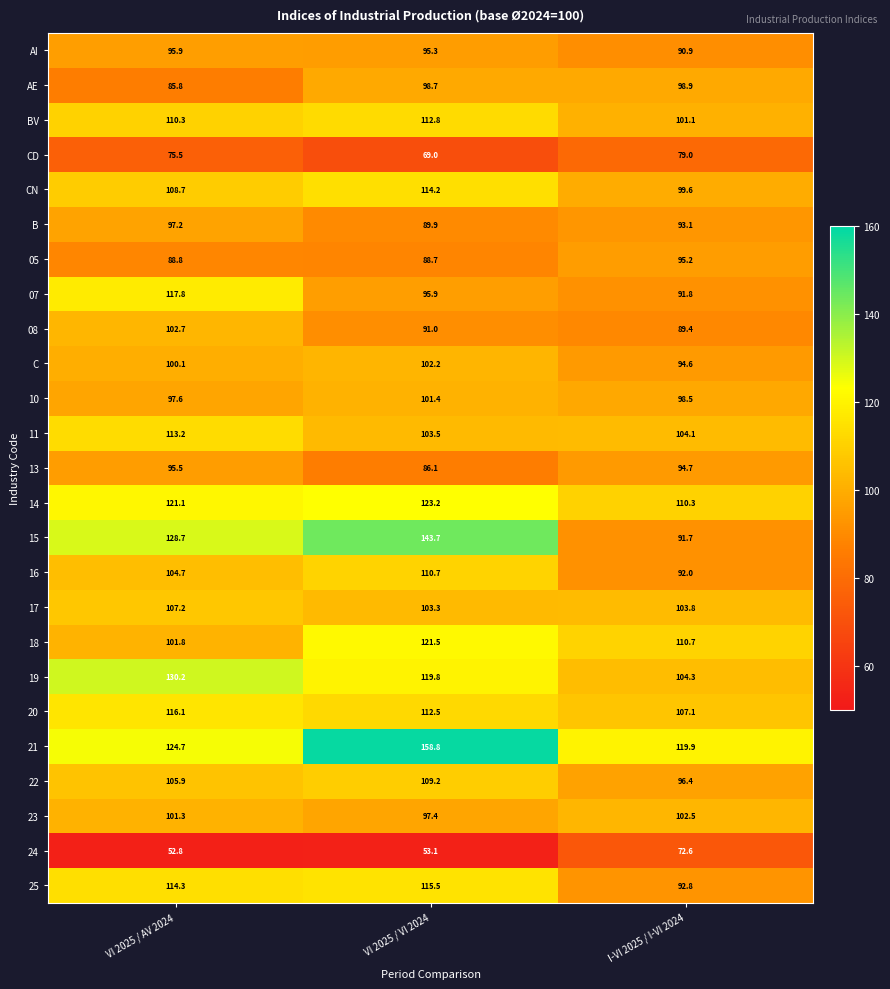

What is the approximate value of 11 at VI 2025 / VI 2024?

103.5